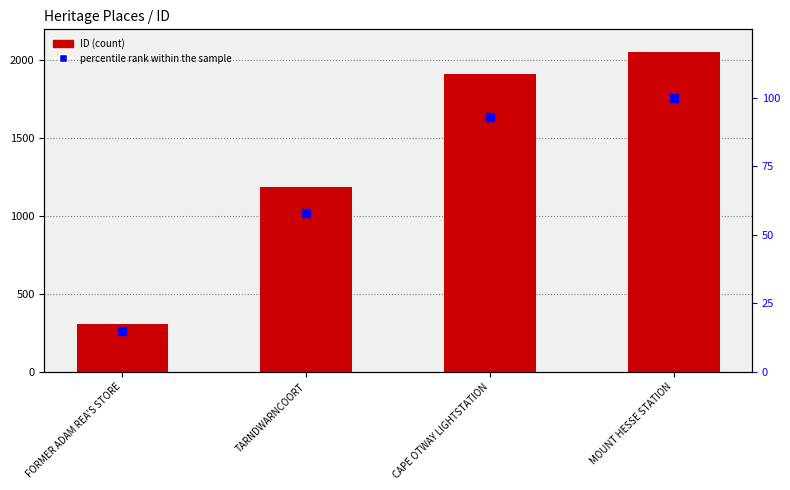

At which category is the sum across all series the highest?

MOUNT HESSE STATION